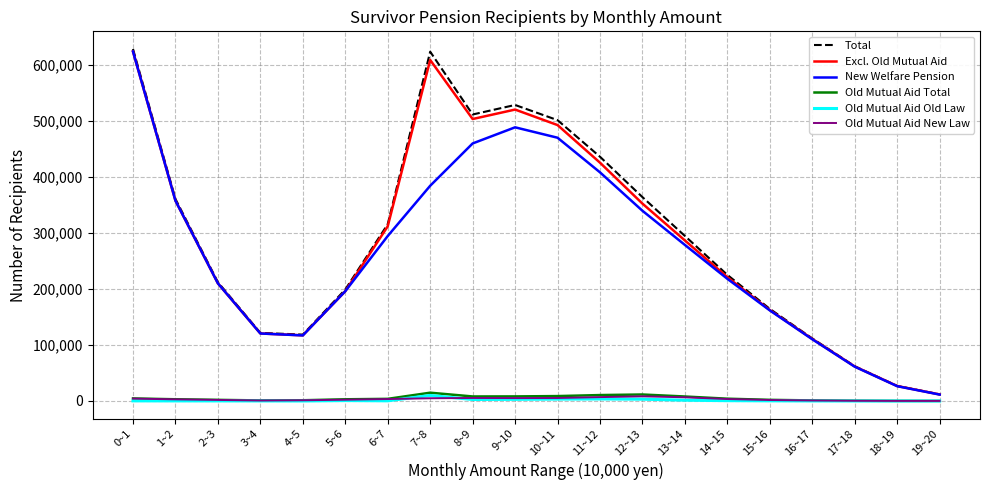

Is this an area chart (filled region under the line)?

No